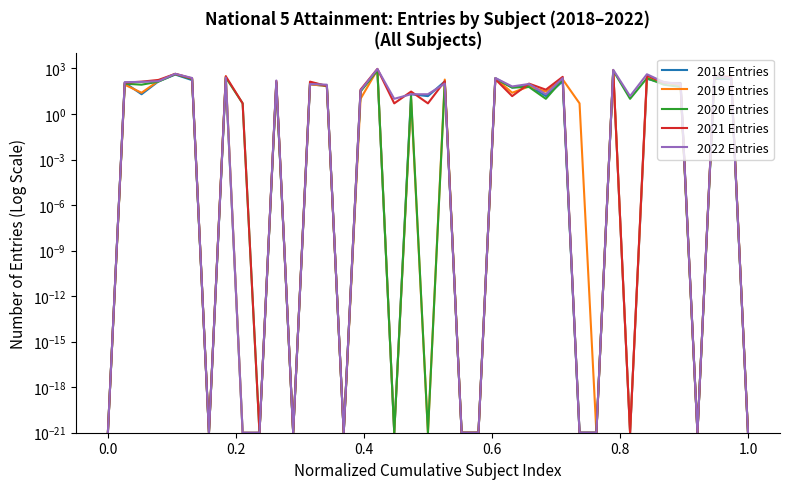

Is the value of 2019 Entries at 21 greater than the value of 2020 Entries at 18?

No